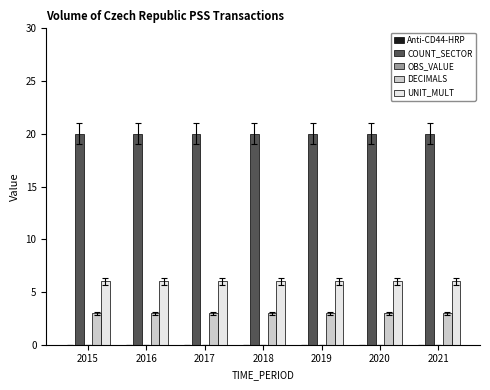

What is the highest value of the COUNT_SECTOR series?

20